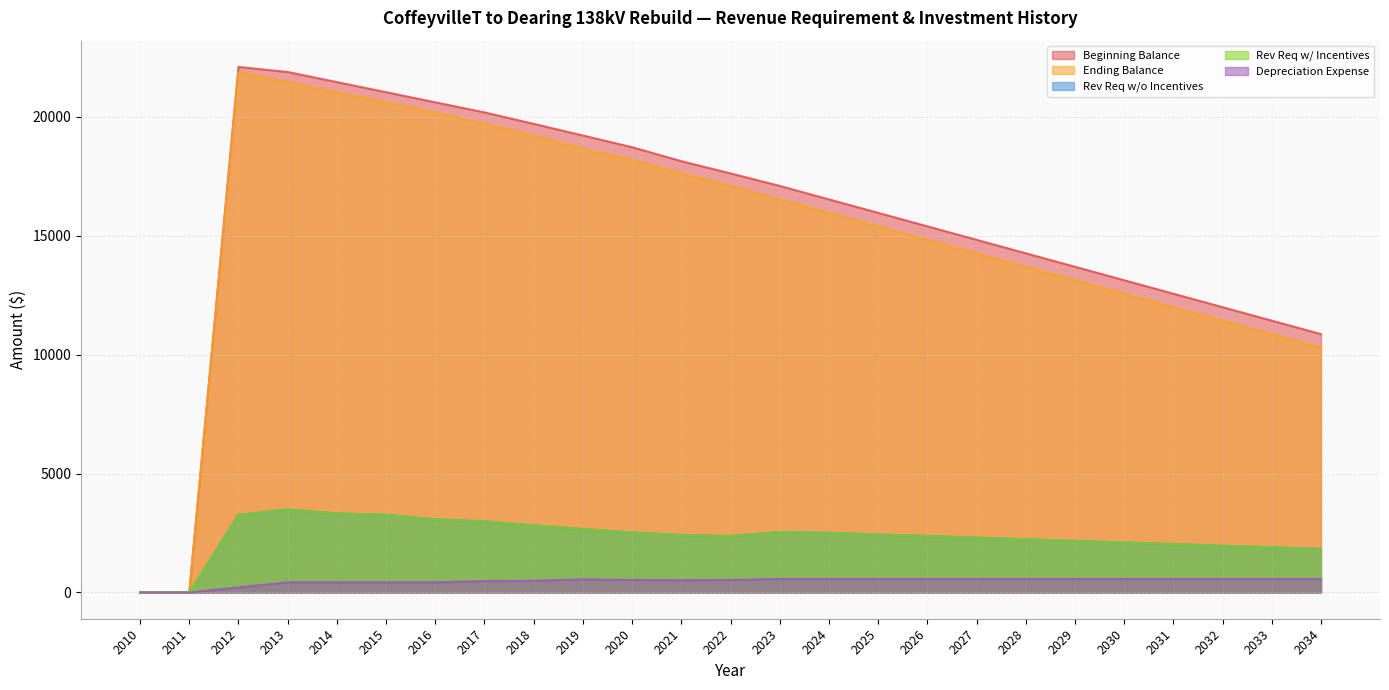

What is the value of the Ending Balance point at the 9th from the left?

19213.3